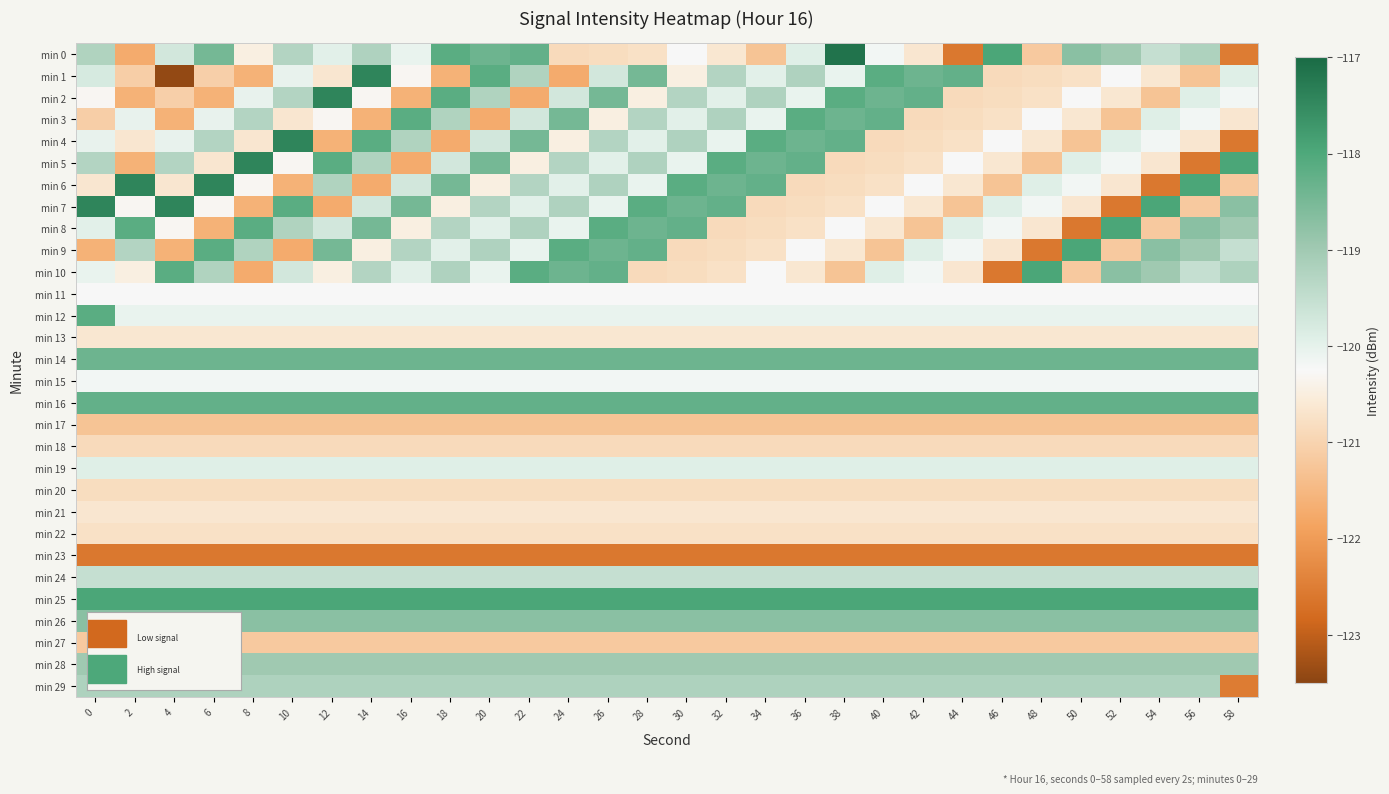

What is the minimum value shown in the chart?

-123.4